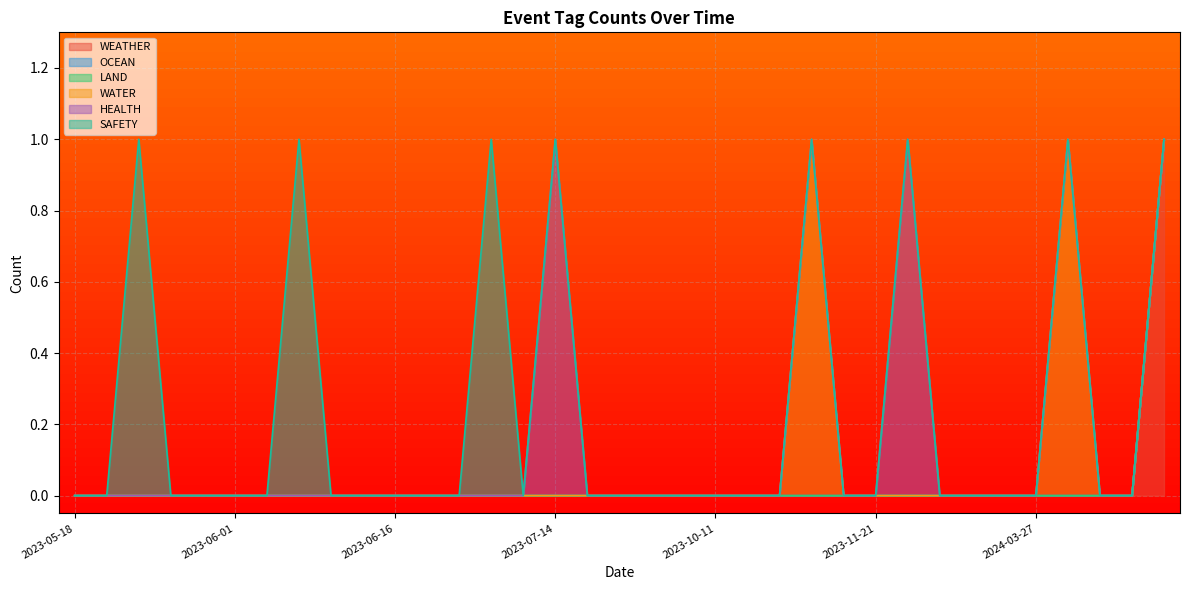

What is the difference between the maximum and second lowest values in the WEATHER series?

1